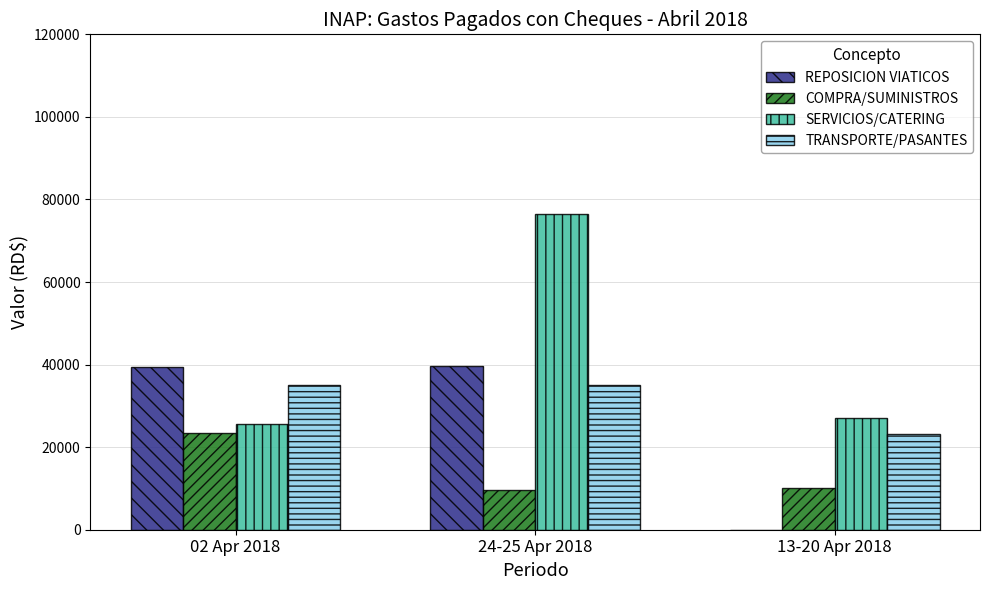

At which label does SERVICIOS/CATERING reach its peak?

24-25 Apr 2018